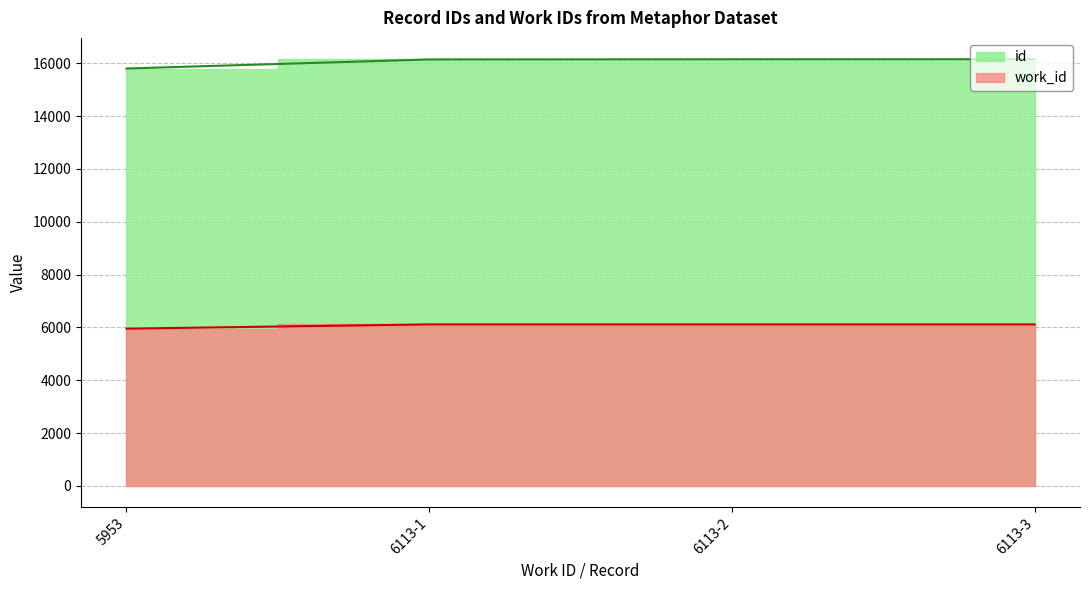

How many values in the id series are below 16154?

2